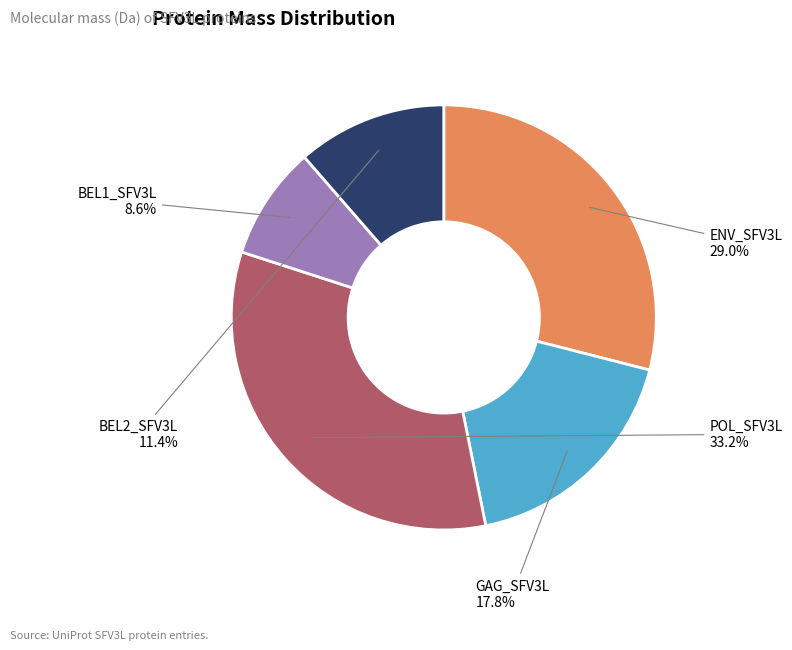

Does any single category account for the majority?

No